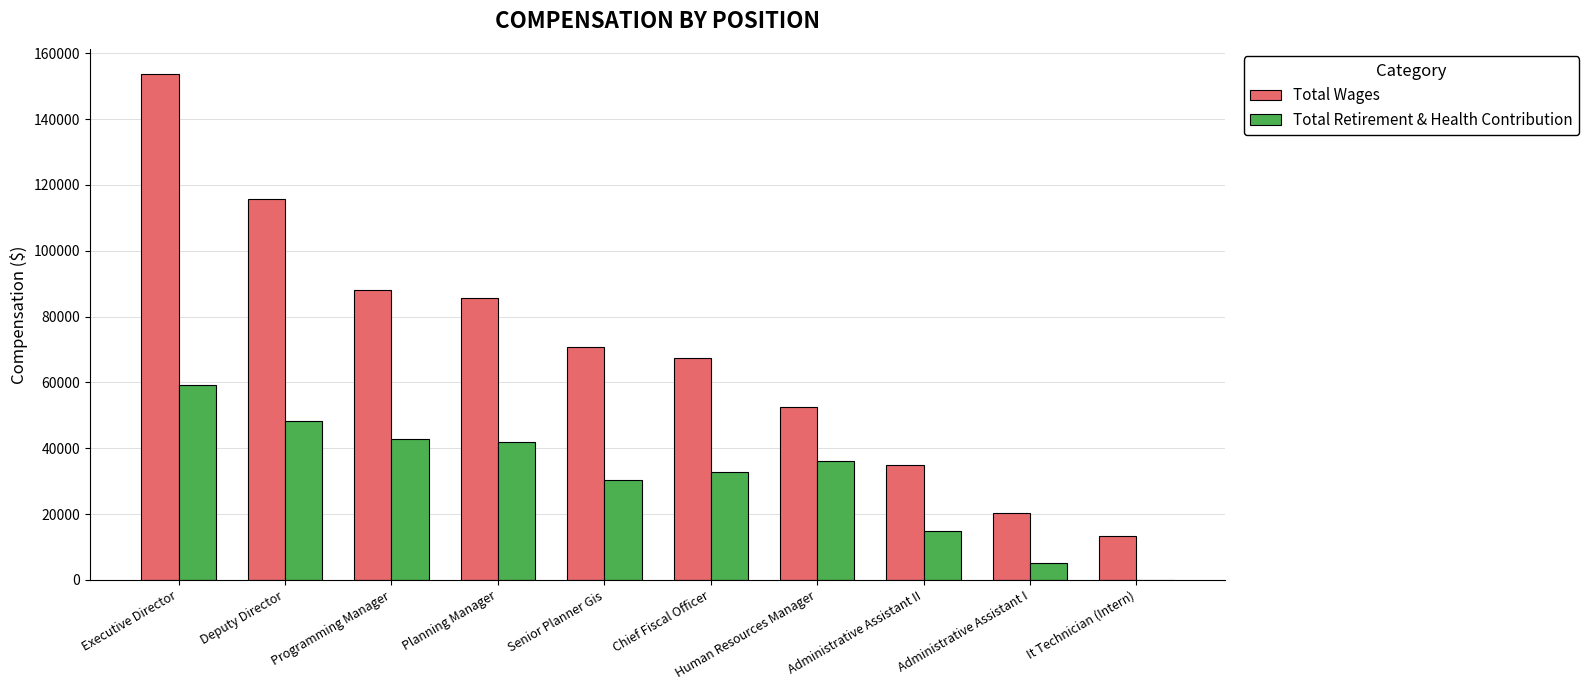

Are the bars horizontal?

No